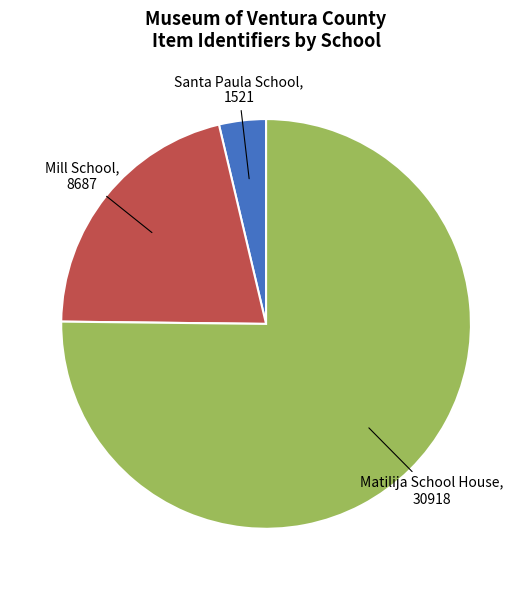

Is there a majority slice in this chart?

Yes